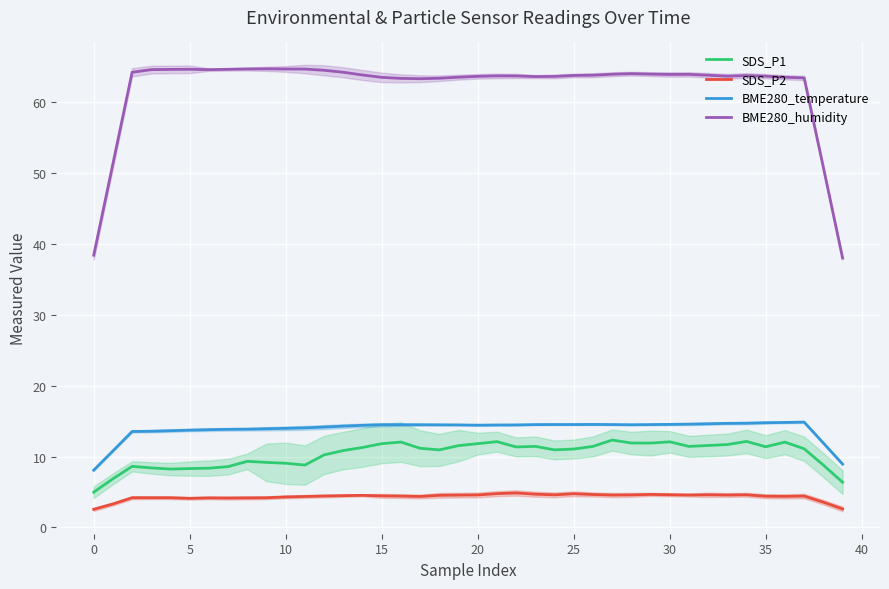

True or false: SDS_P1 and BME280_humidity intersect in this chart.

False